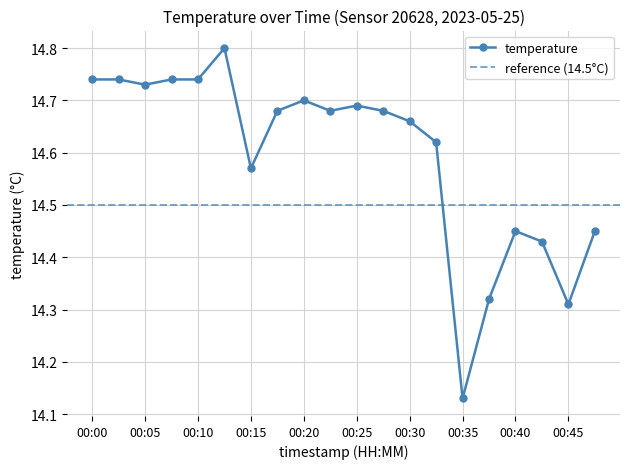

Reading left to right, what are all the values shown in this chart?

14.7	14.7	14.7	14.7	14.7	14.8	14.6	14.7	14.7	14.7	14.7	14.7	14.7	14.6	14.1	14.3	14.4	14.4	14.3	14.4